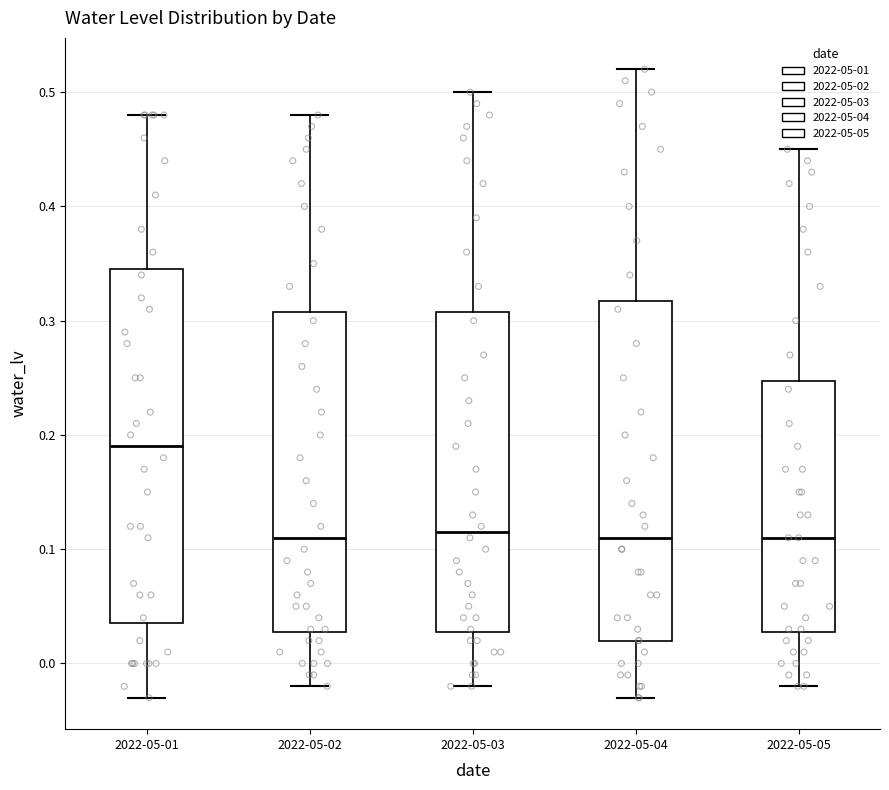

Comparing the boxes themselves (not the whiskers), which one is the tallest?

2022-05-01